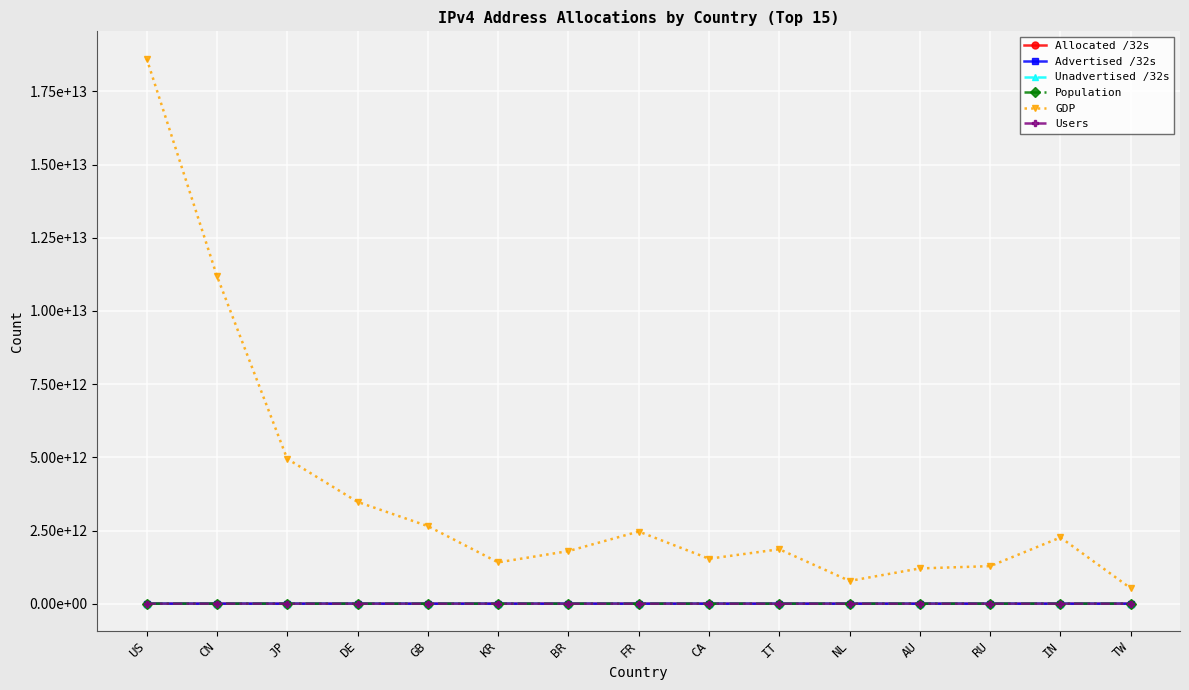

Is this an area chart (filled region under the line)?

No